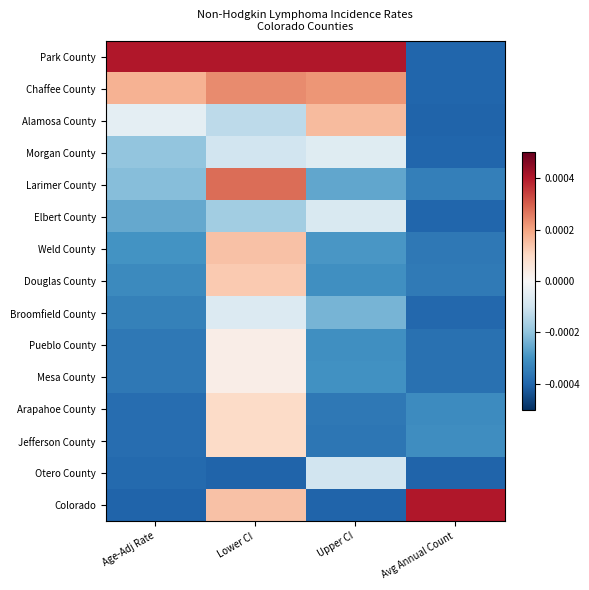

Reading left to right, extract all data points from this chart.

Park County: Age-Adj Rate=0.0	Lower CI=0.0	Upper CI=0.0	Avg Annual Count=-0.0
Chaffee County: Age-Adj Rate=0.0	Lower CI=0.0	Upper CI=0.0	Avg Annual Count=-0.0
Alamosa County: Age-Adj Rate=-0.0	Lower CI=-0.0	Upper CI=0.0	Avg Annual Count=-0.0
Morgan County: Age-Adj Rate=-0.0	Lower CI=-0.0	Upper CI=-0.0	Avg Annual Count=-0.0
Larimer County: Age-Adj Rate=-0.0	Lower CI=0.0	Upper CI=-0.0	Avg Annual Count=-0.0
Elbert County: Age-Adj Rate=-0.0	Lower CI=-0.0	Upper CI=-0.0	Avg Annual Count=-0.0
Weld County: Age-Adj Rate=-0.0	Lower CI=0.0	Upper CI=-0.0	Avg Annual Count=-0.0
Douglas County: Age-Adj Rate=-0.0	Lower CI=0.0	Upper CI=-0.0	Avg Annual Count=-0.0
Broomfield County: Age-Adj Rate=-0.0	Lower CI=-0.0	Upper CI=-0.0	Avg Annual Count=-0.0
Pueblo County: Age-Adj Rate=-0.0	Lower CI=0.0	Upper CI=-0.0	Avg Annual Count=-0.0
Mesa County: Age-Adj Rate=-0.0	Lower CI=0.0	Upper CI=-0.0	Avg Annual Count=-0.0
Arapahoe County: Age-Adj Rate=-0.0	Lower CI=0.0	Upper CI=-0.0	Avg Annual Count=-0.0
Jefferson County: Age-Adj Rate=-0.0	Lower CI=0.0	Upper CI=-0.0	Avg Annual Count=-0.0
Otero County: Age-Adj Rate=-0.0	Lower CI=-0.0	Upper CI=-0.0	Avg Annual Count=-0.0
Colorado: Age-Adj Rate=-0.0	Lower CI=0.0	Upper CI=-0.0	Avg Annual Count=0.0